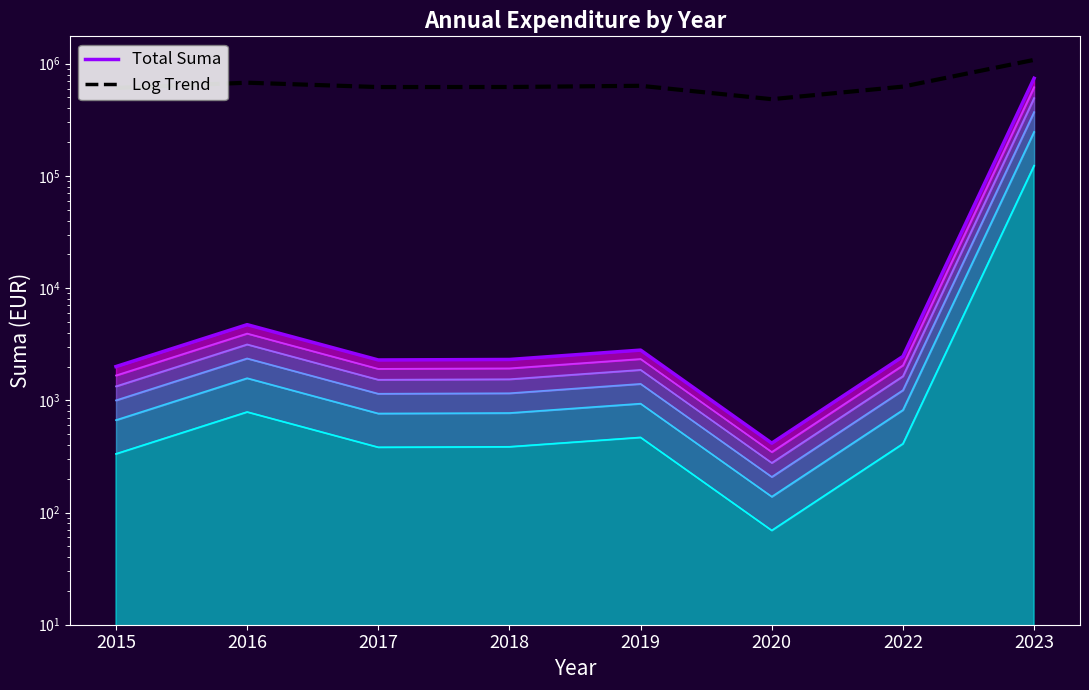

True or false: Total Suma and Log Trend cross at least once.

False